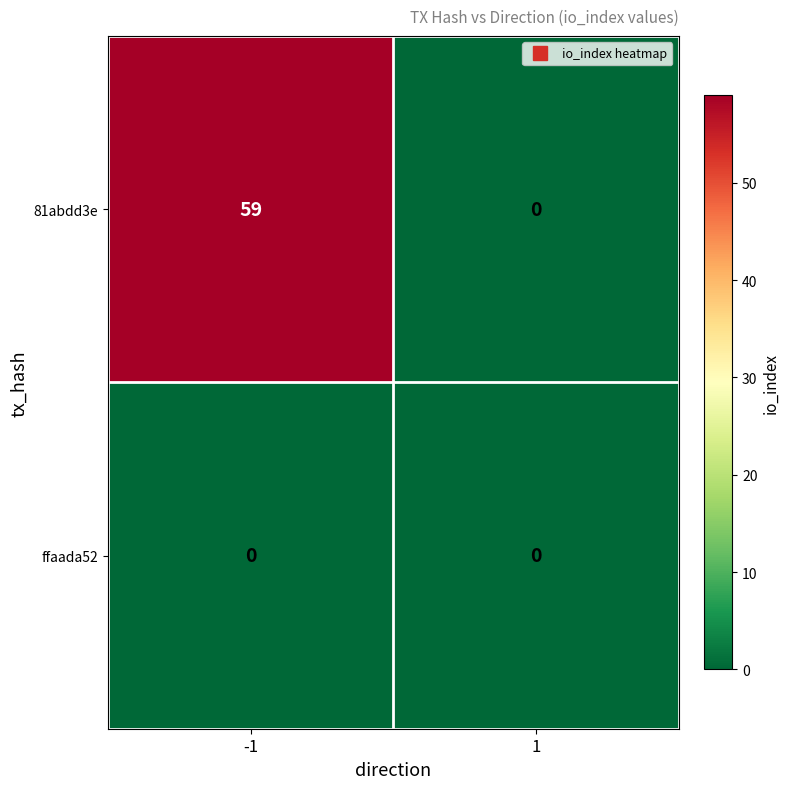

Rank the series by their average value, from highest to lowest.

81abdd3e, ffaada52